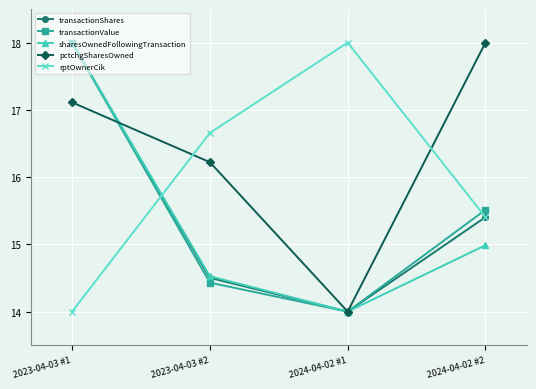

What is the maximum value shown in the chart?

18.0